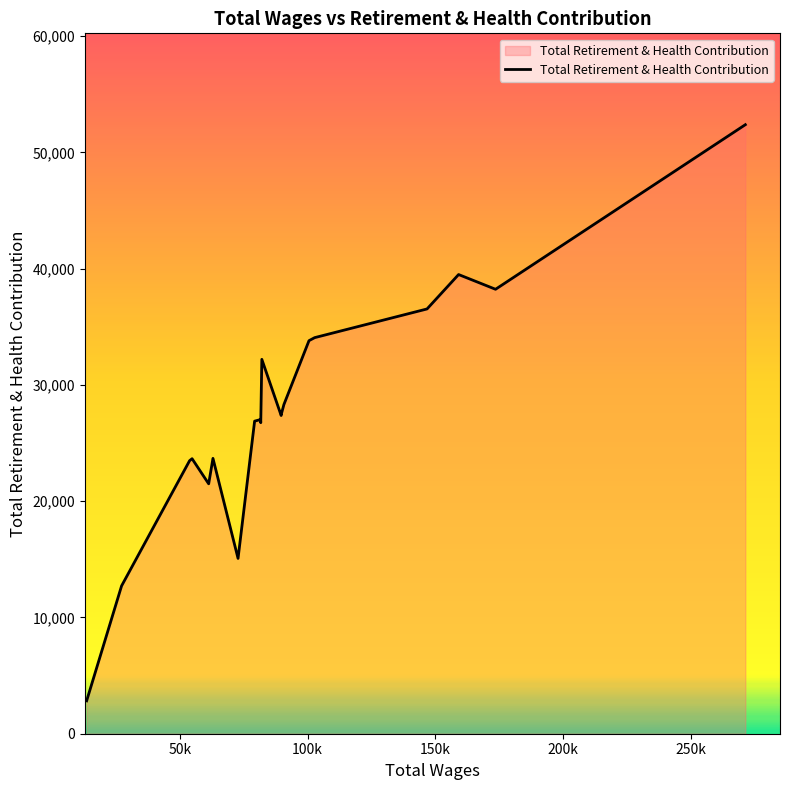

What is the greatest value displayed?

52376